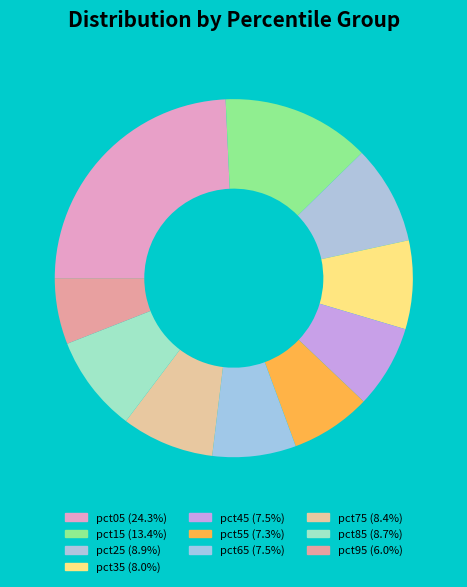

To the nearest percent, what is the difference between the pct75 and pct95 slice percentages?

2%